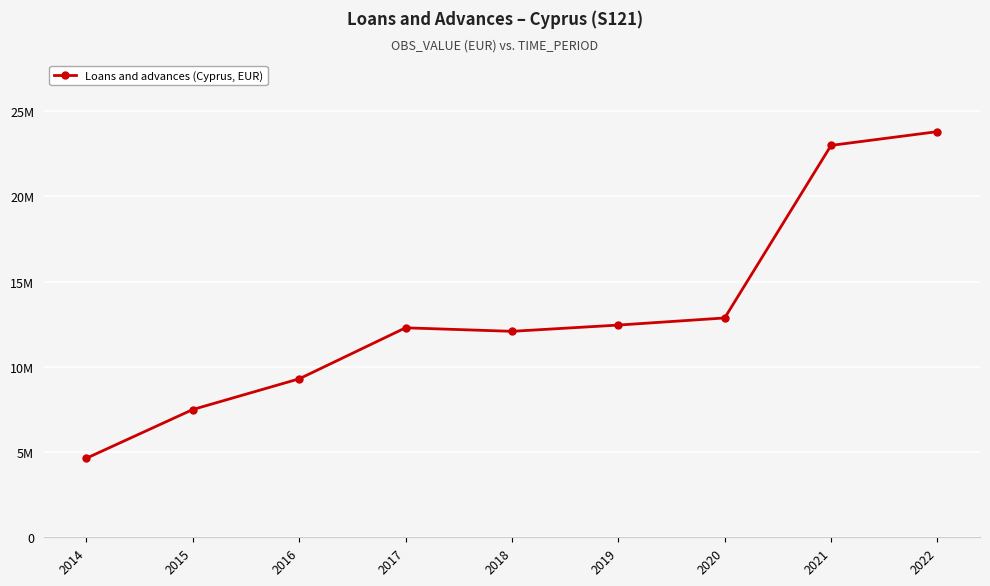

At which category does the chart reach its peak across all series?

2022